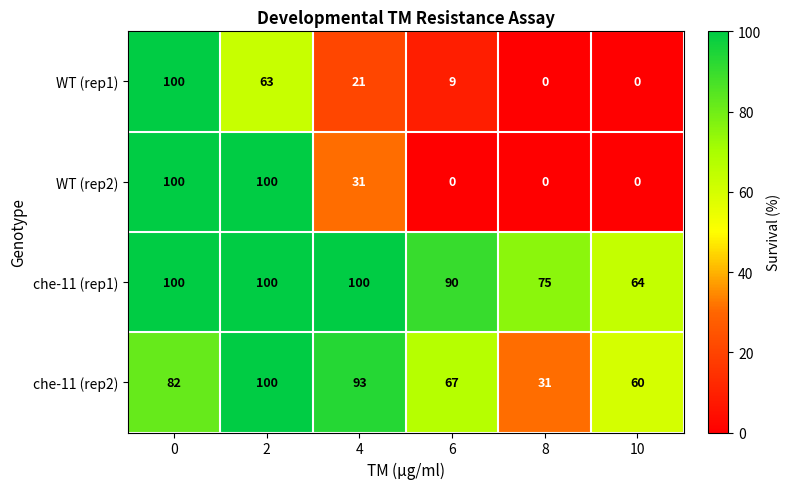

The value of WT (rep1) at 8 is 0. True or false?

True